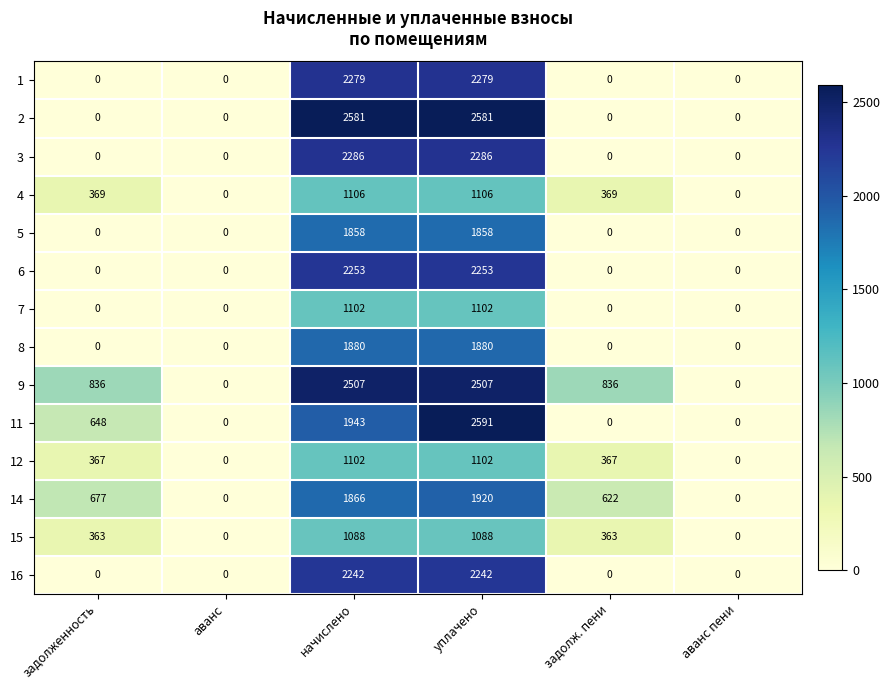

What is the total value across all series at уплачено?

26795